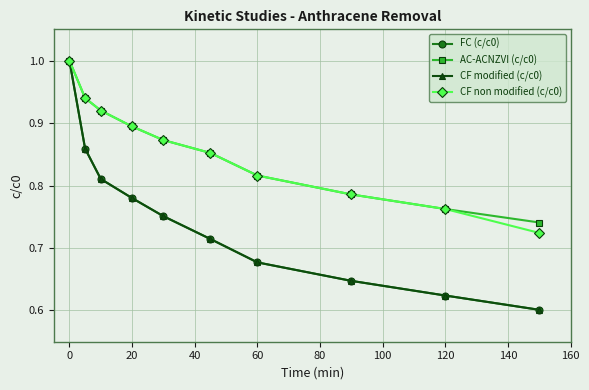

Is this an area chart (filled region under the line)?

No